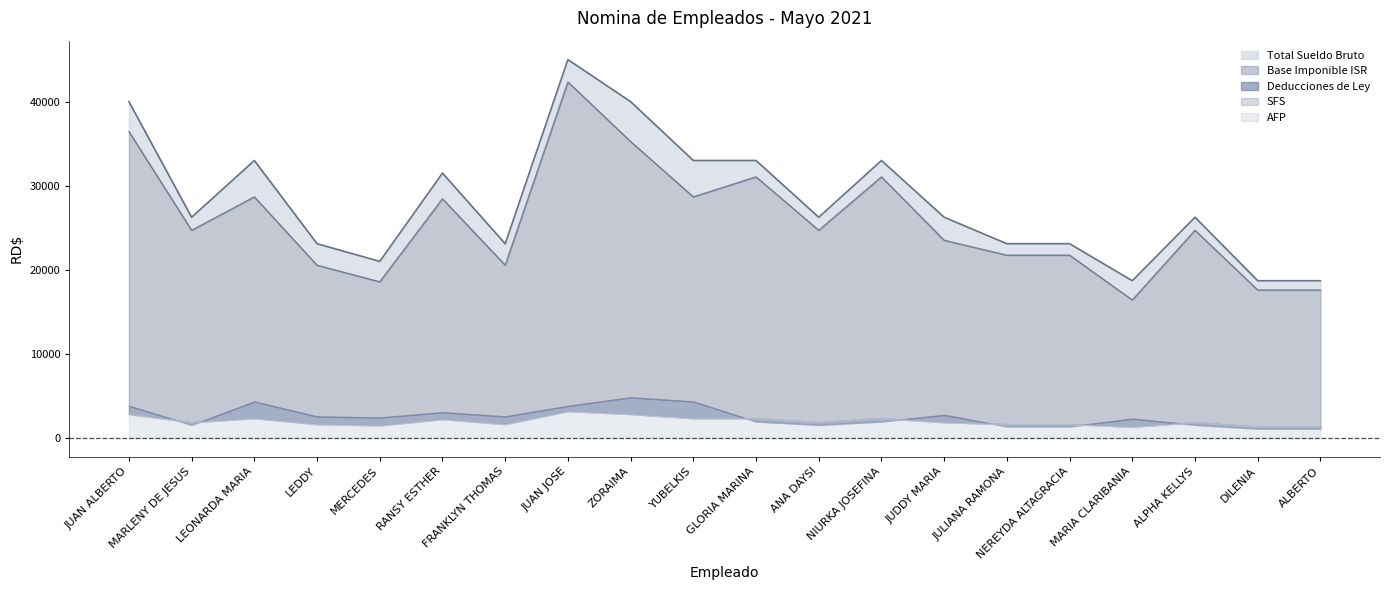

At which category does the chart reach its peak across all series?

JUAN JOSE